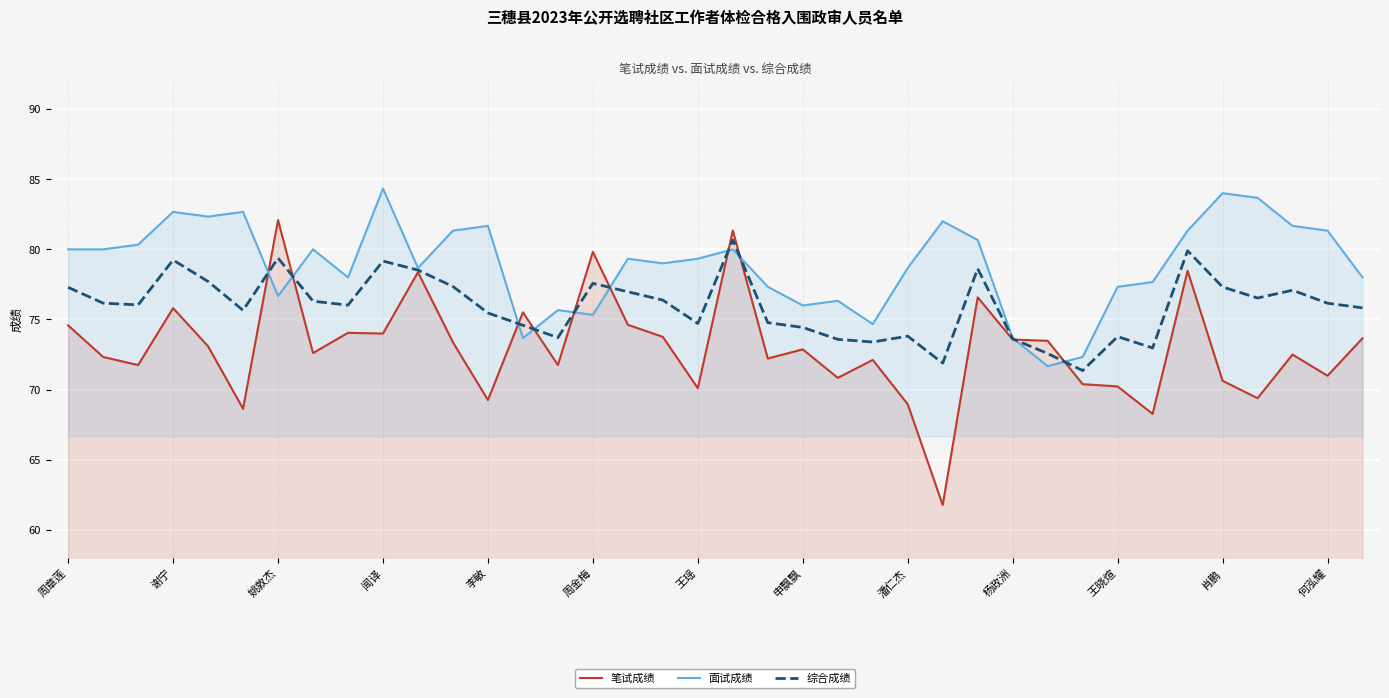

Which series has the widest spread of values?

笔试成绩